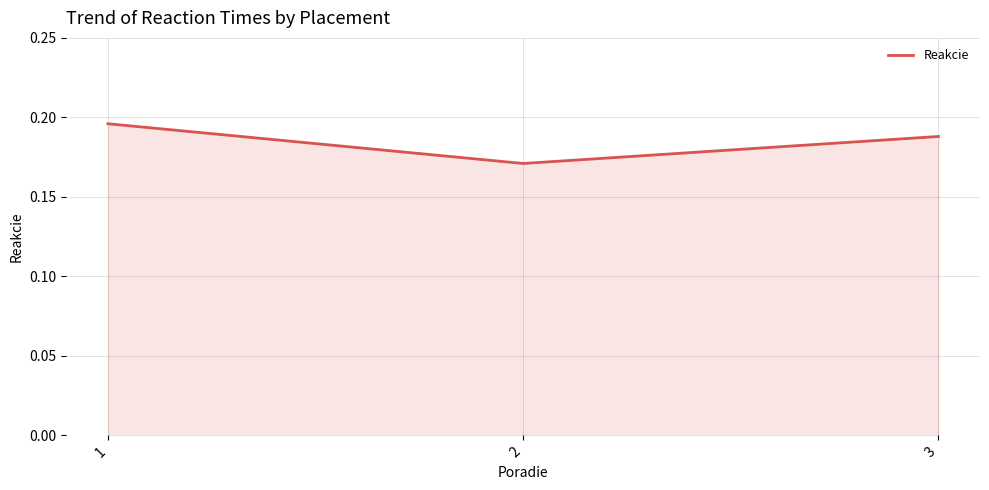

Between 2 and 3, which is larger?

3